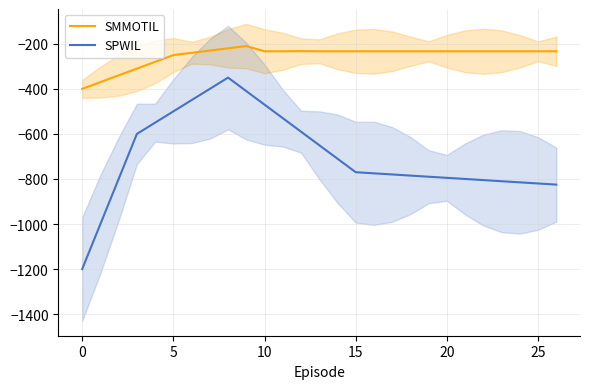

What are all the series names shown in the legend?

SMMOTIL, SPWIL